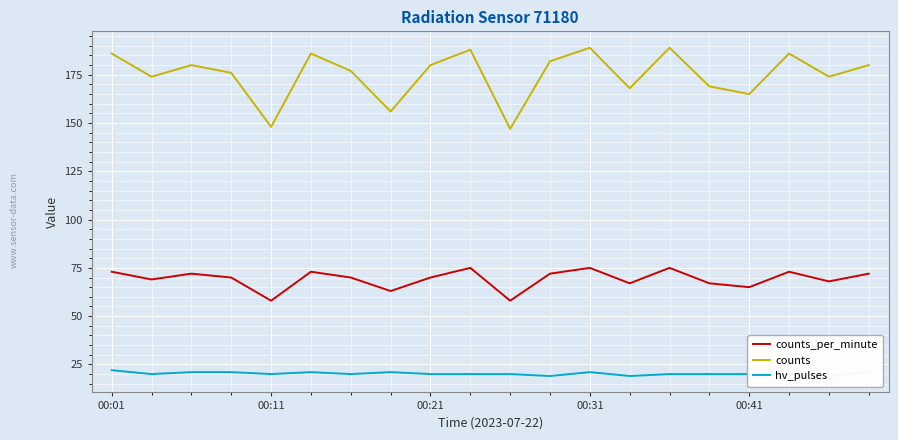

True or false: counts_per_minute and hv_pulses cross at least once.

False